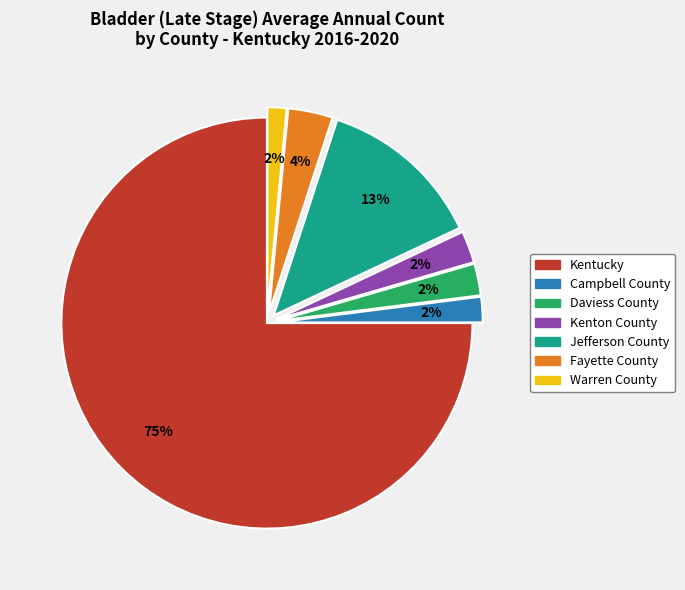

Count the number of slices in the pie.

7